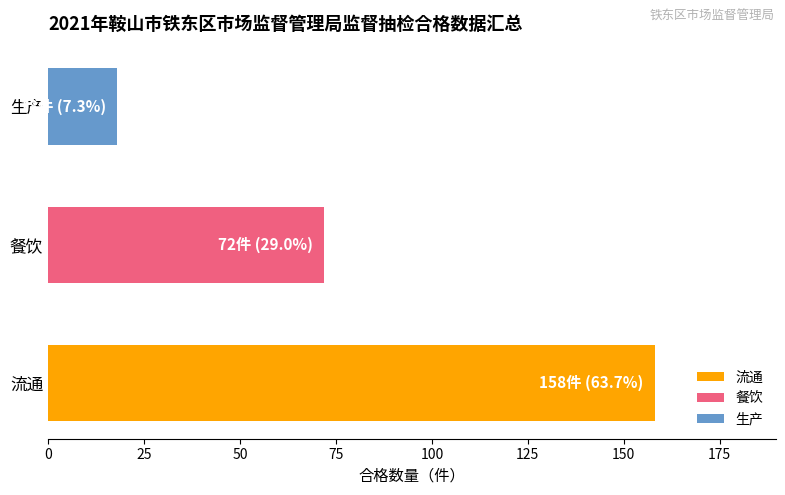

Reading left to right, extract all data points from this chart.

158	72	18